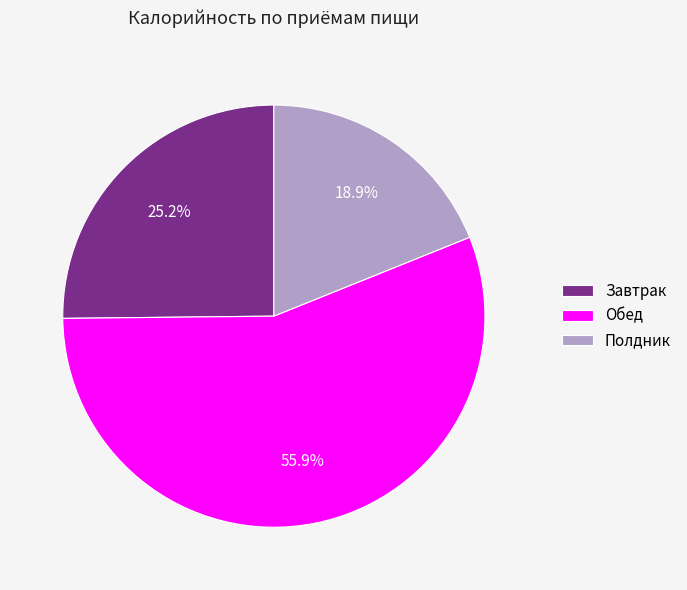

Does Завтрак account for over 50% of the chart?

No